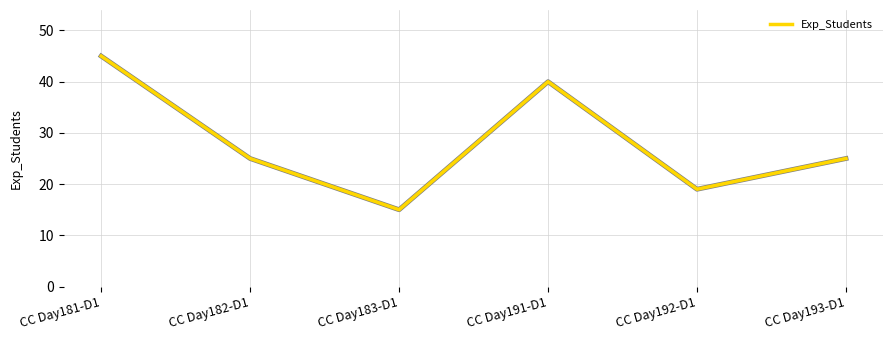

Does the chart have visible grid lines?

Yes